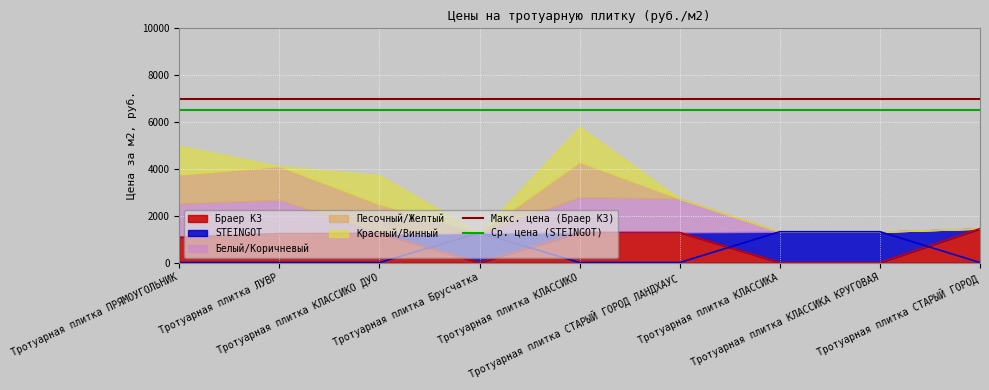

What is the value of the Макс. цена (Браер КЗ) point at the 1st from the left?

7000